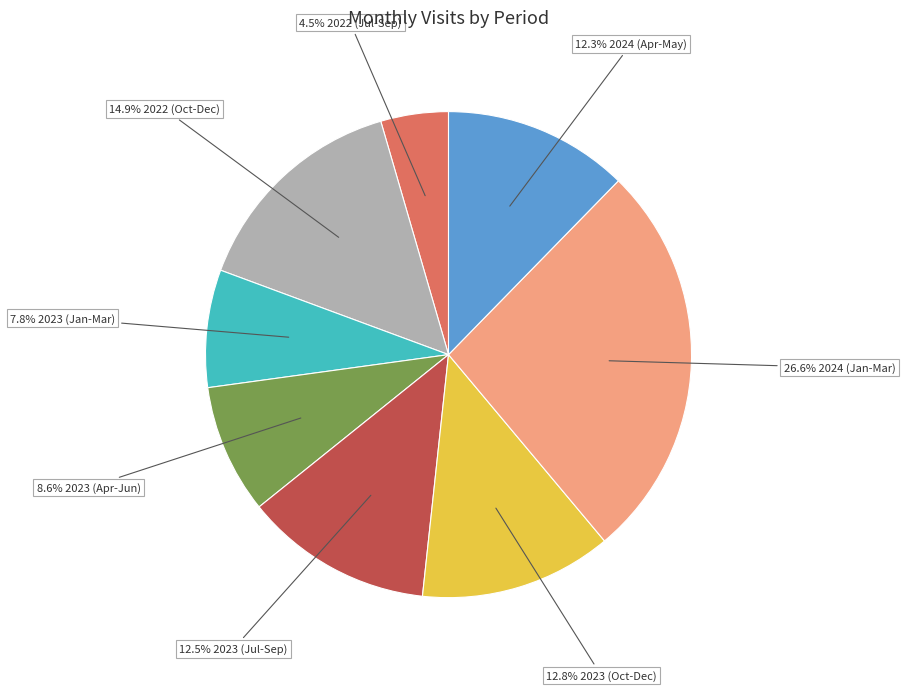

Is there a majority slice in this chart?

No